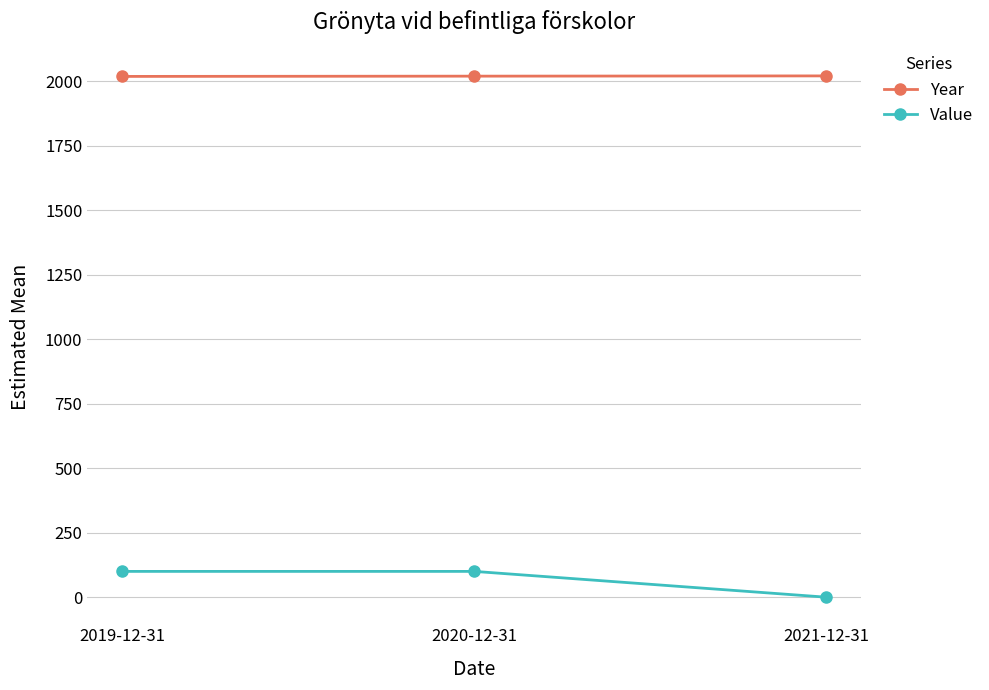

What is the lowest value of the Year series?

2019